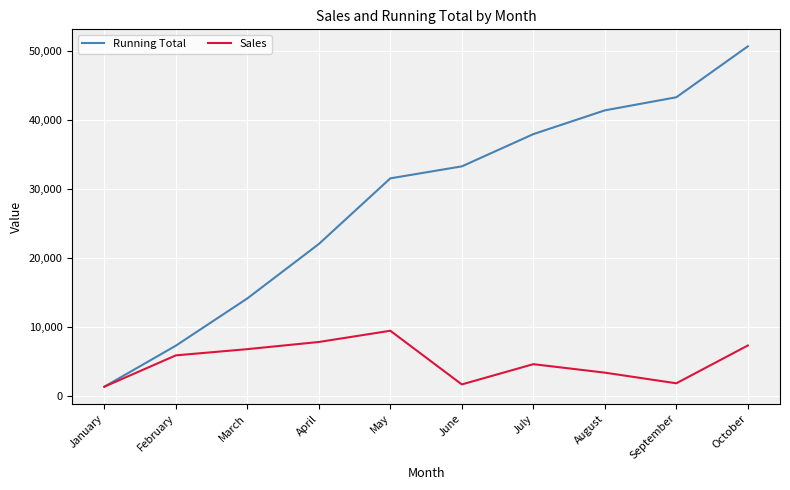

What is the approximate value of Sales at February?

5935